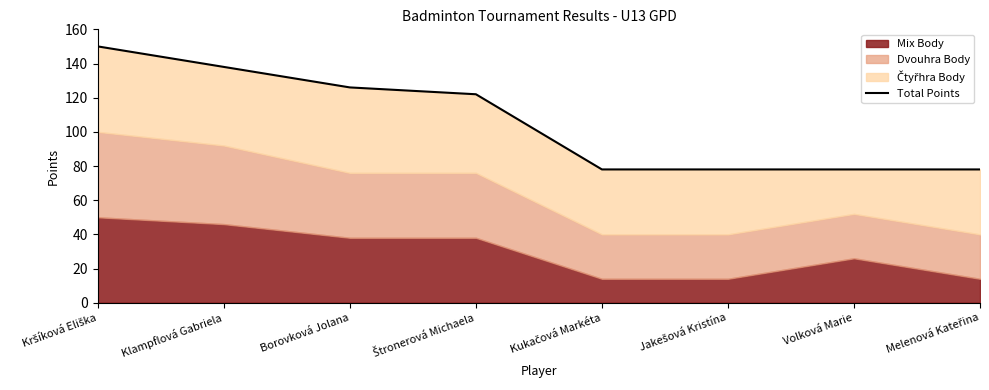

Does the chart display data point markers on the line(s)?

No